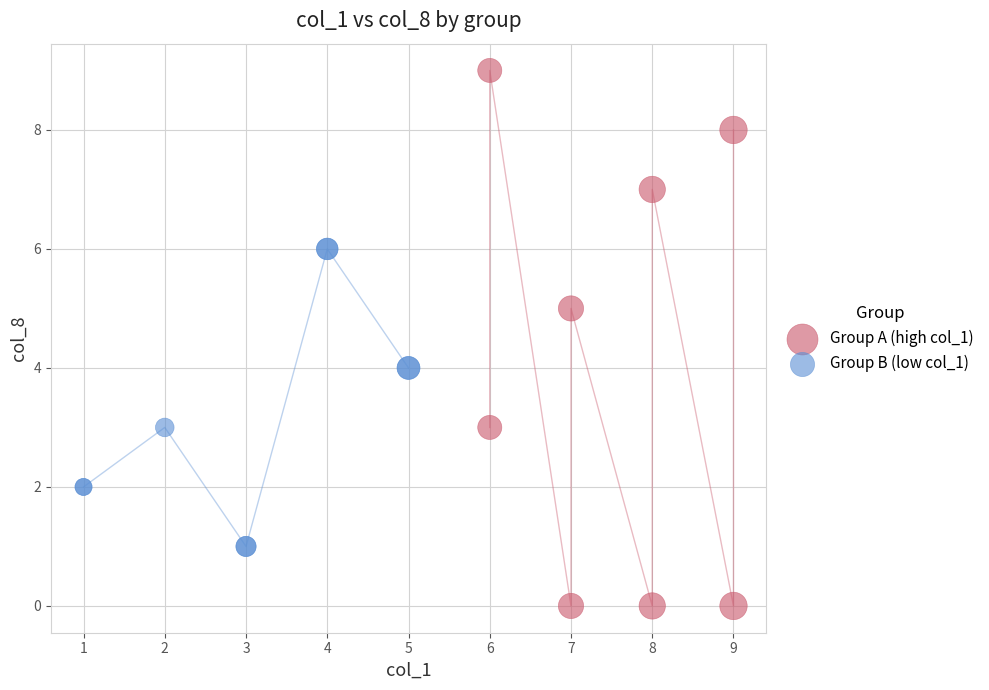

Which series reaches the minimum Y coordinate?

Group A (high col_1)